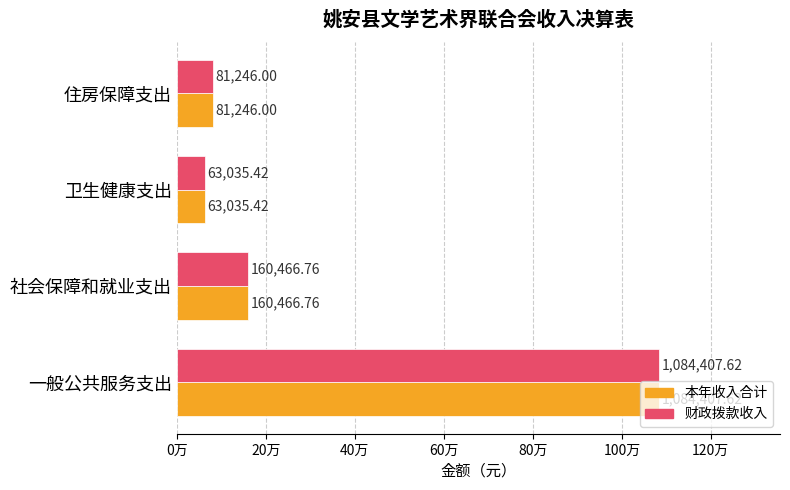

List the series in order of their peak value, highest first.

本年收入合计, 财政拨款收入